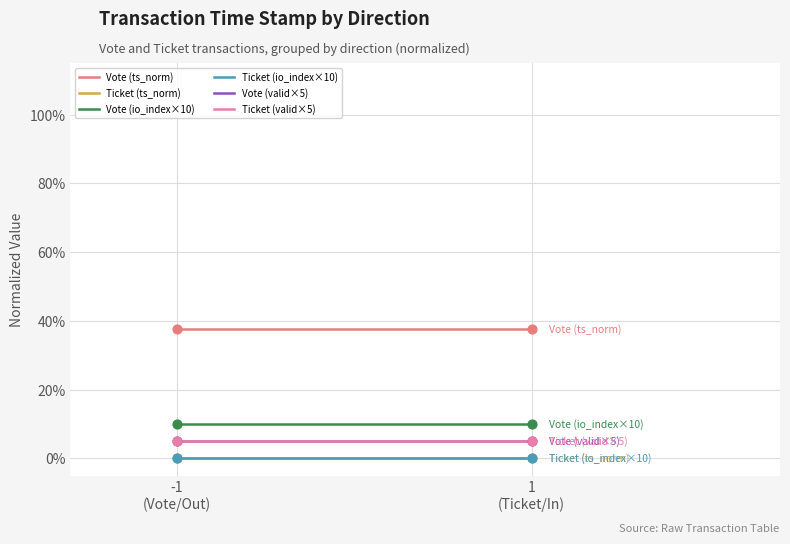

Which series has the largest total across all categories?

Vote (ts_norm)